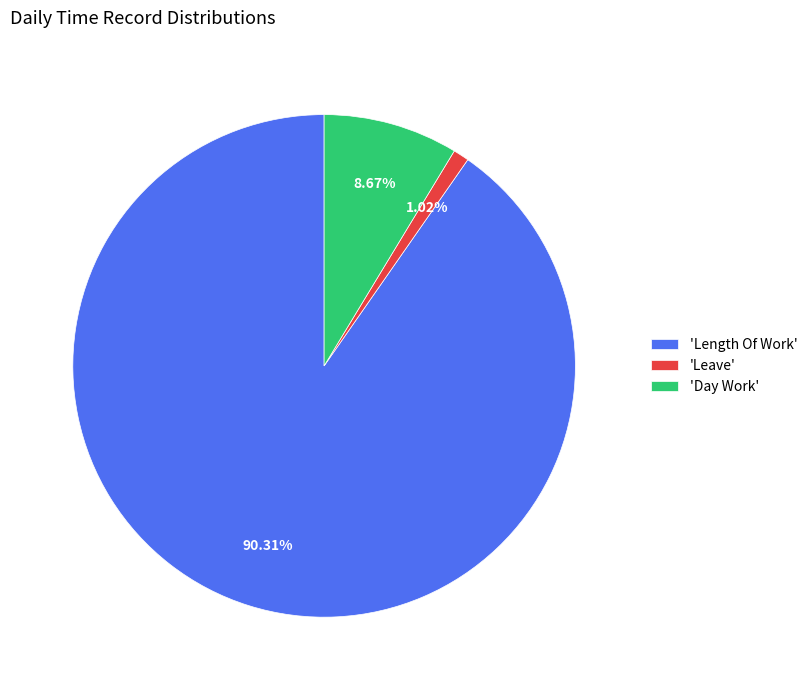

Which slice is the smallest?

'Leave'